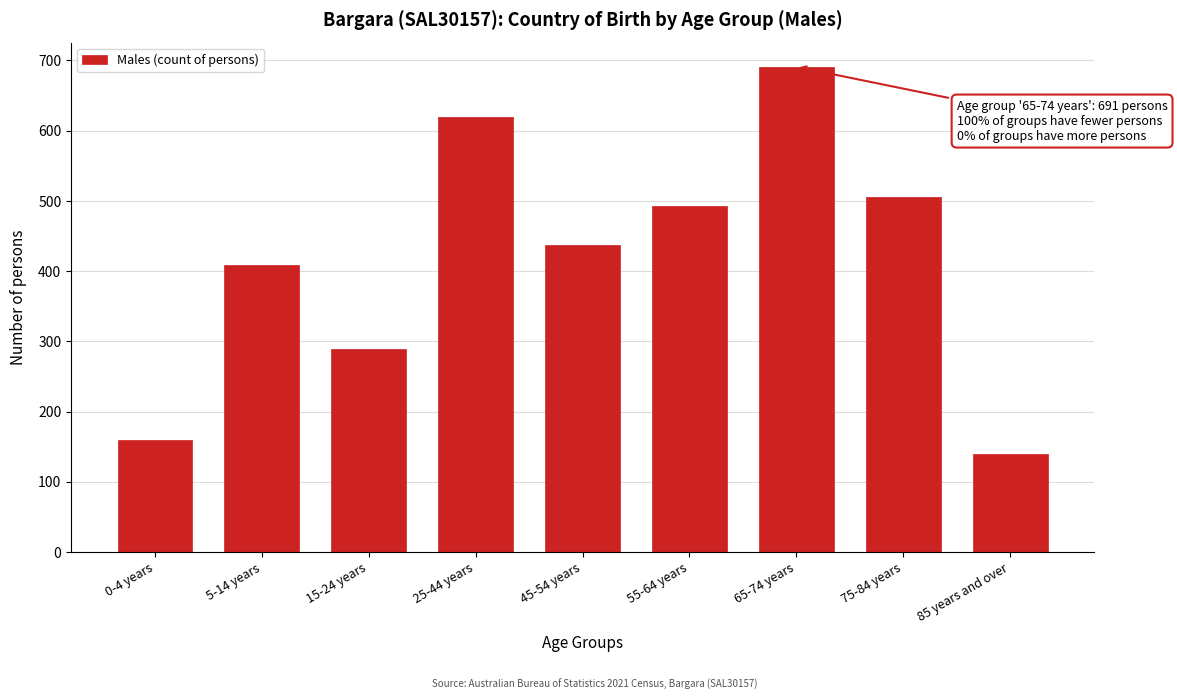

Reading left to right, transcribe all the data shown in this chart.

160	409	289	620	437	493	691	505	140